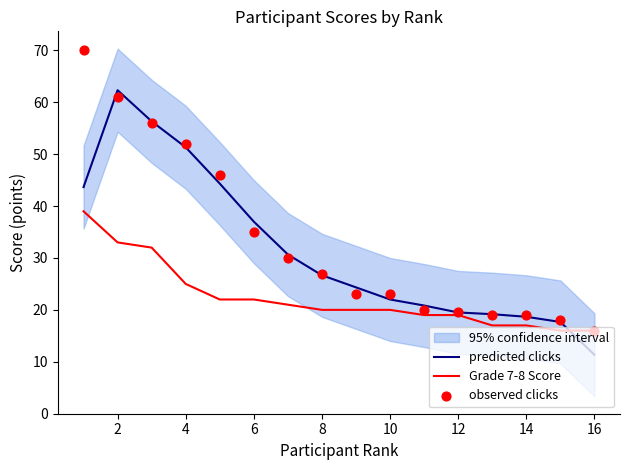

Is the value of predicted clicks at 10 greater than the value of Grade 7-8 Score at 12?

Yes